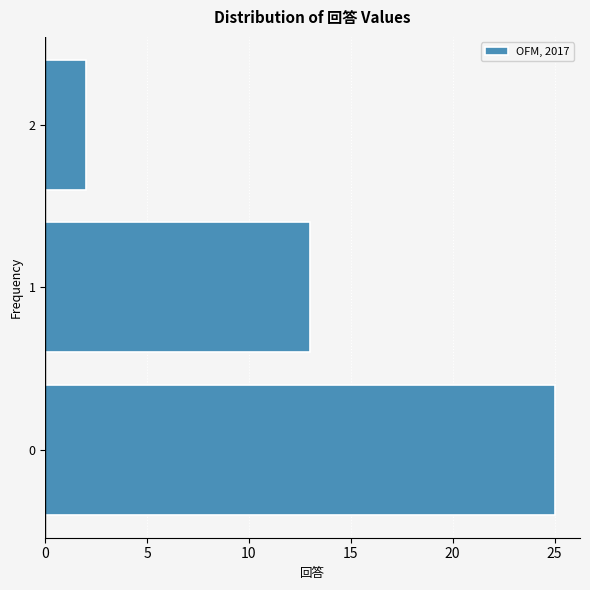

Reading bottom to top, transcribe this chart: for each bar, give the range it covers on the y-axis and its length. The values are not printed on the chart, so give them approximately, as read against the axis.

-0.5 to 0.5: 25
0.5 to 1.5: 13
1.5 to 2.5: 2